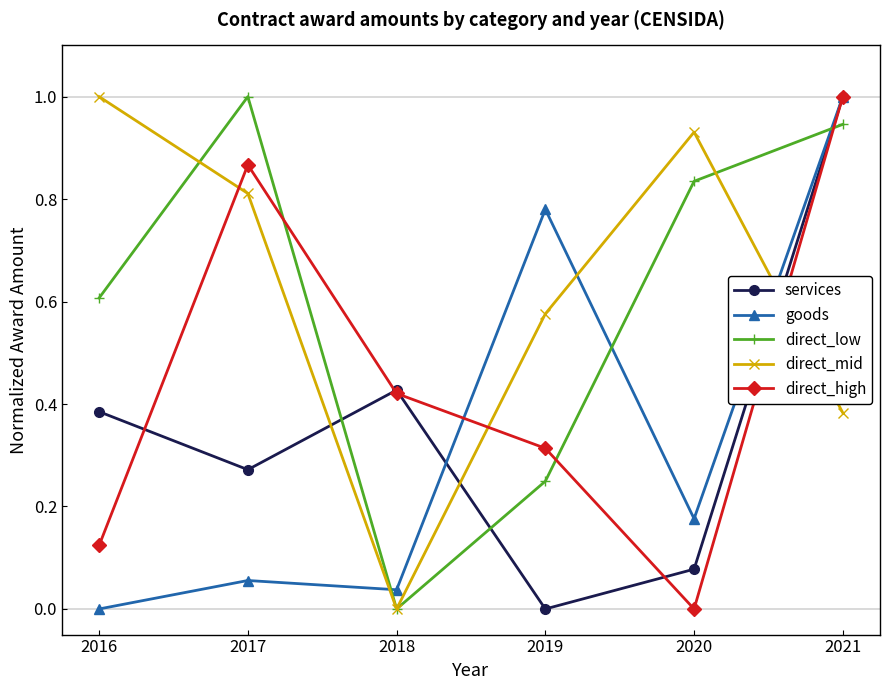

What is the maximum value shown in the chart?

1.0